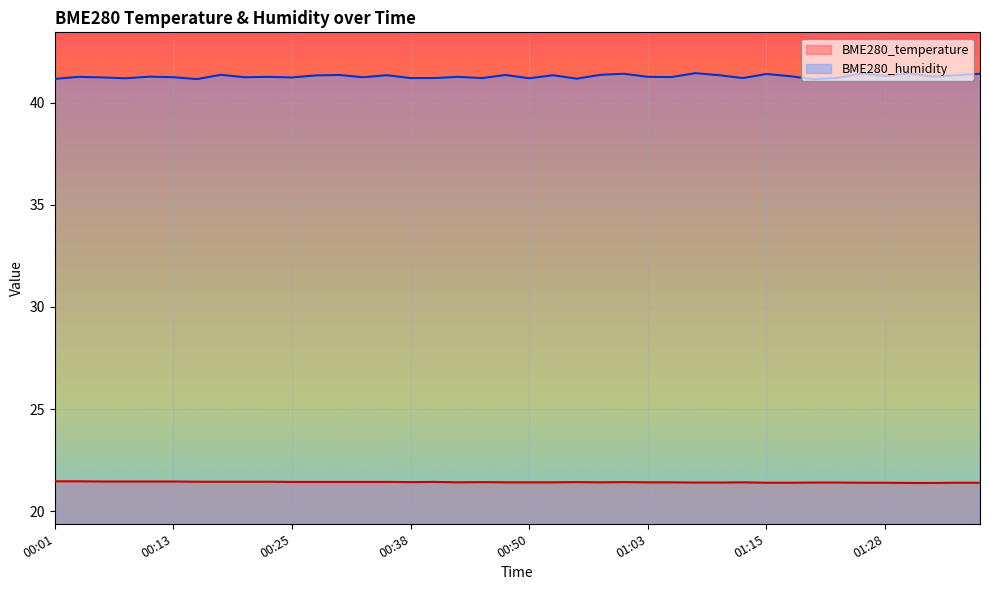

Which category has the highest value across all series?

01:07